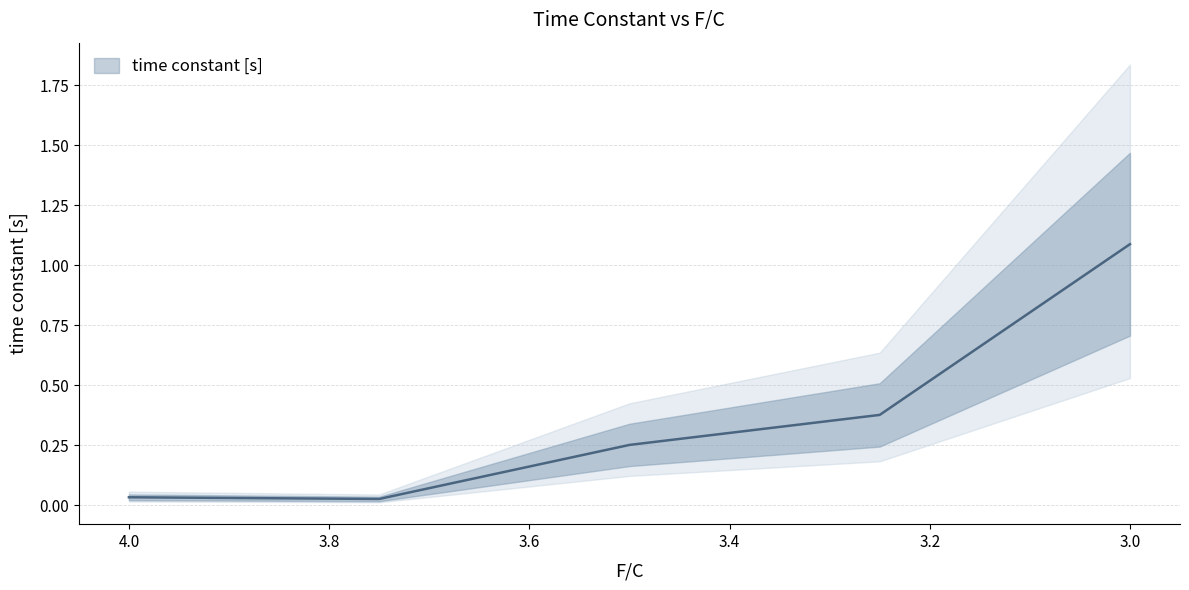

What is the label of the 3rd point from the right?

3.5